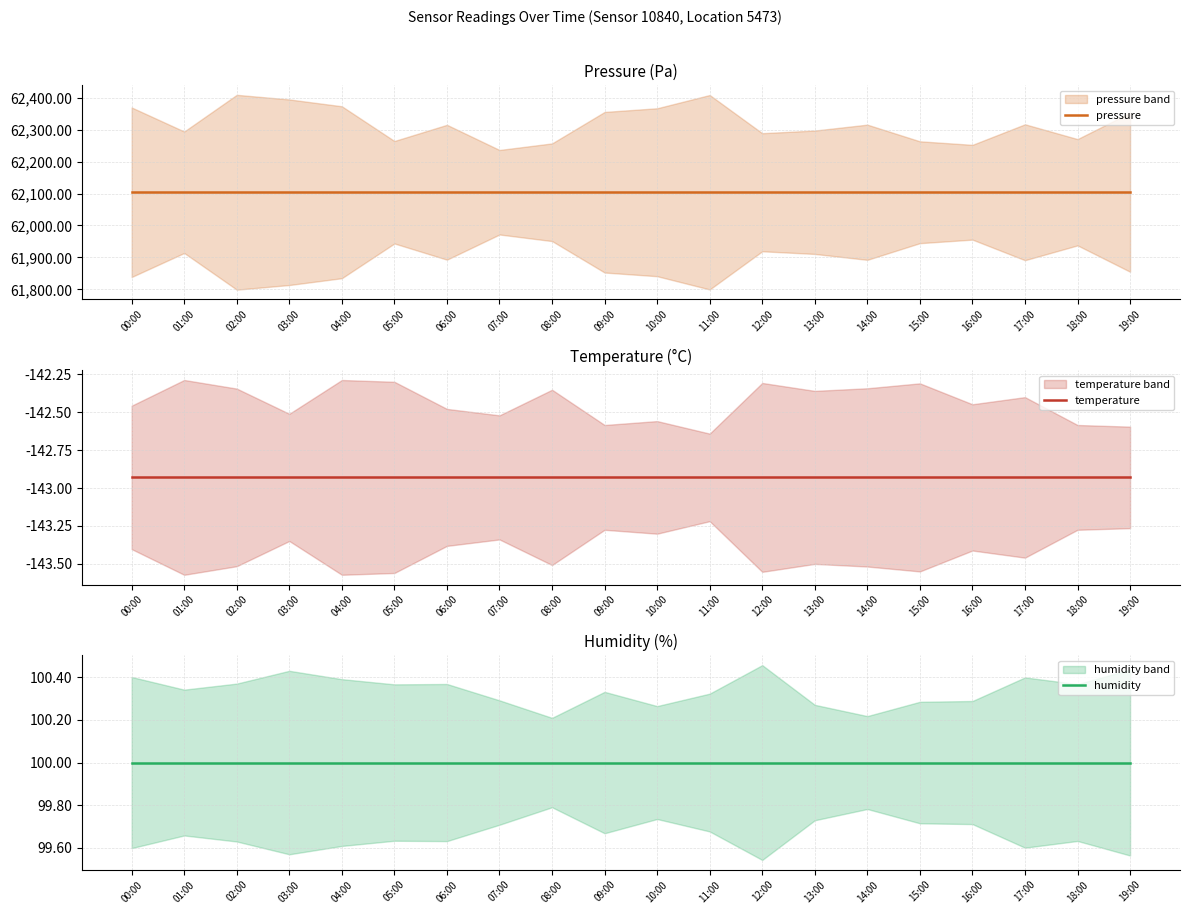

What is the value of the temperature point at the 17th from the left?

-142.9